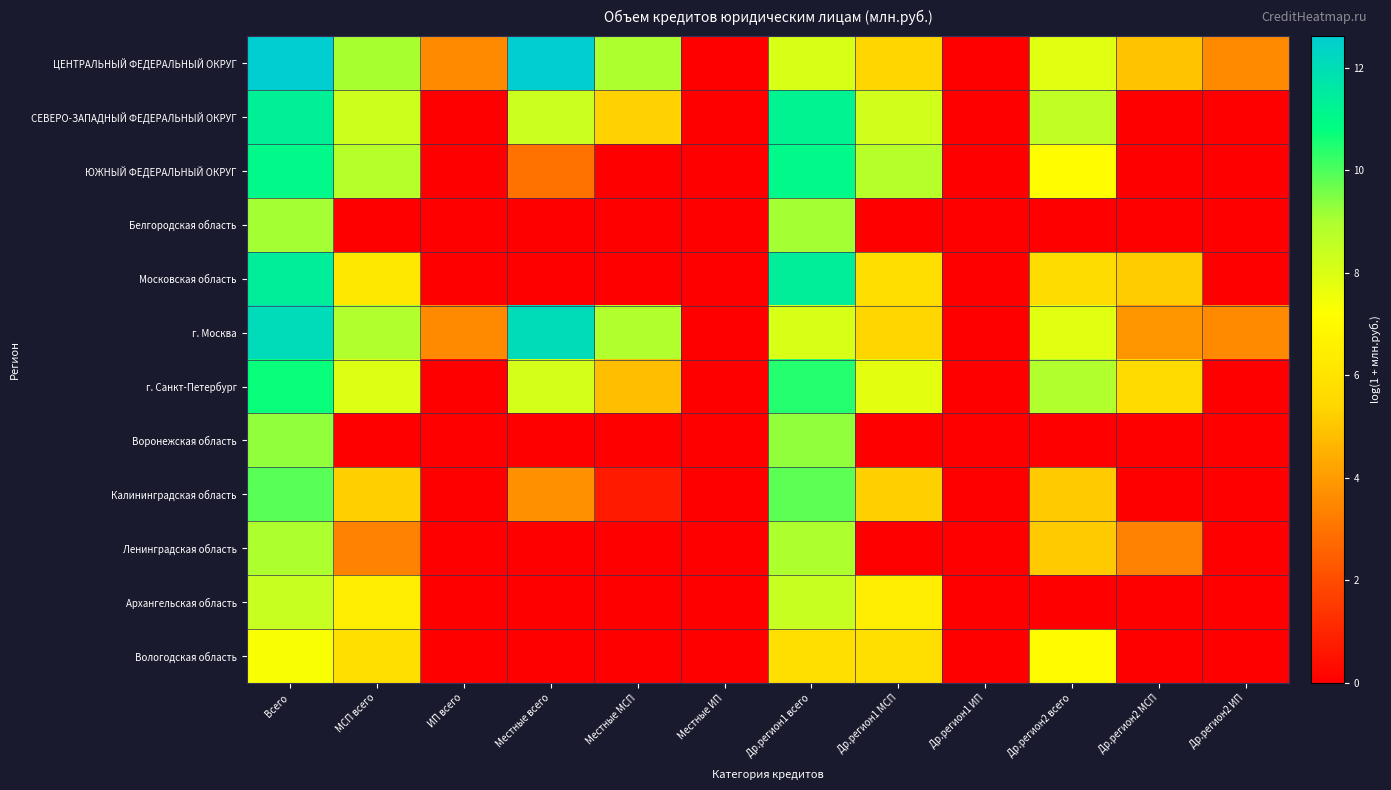

Reading left to right, transcribe all the data shown in this chart.

ЦЕНТРАЛЬНЫЙ ФЕДЕРАЛЬНЫЙ ОКРУГ: Всего=12.6	МСП всего=9.1	ИП всего=3.6	Местные всего=12.6	Местные МСП=9.0	Местные ИП=0.0	Др.регион1 всего=8.1	Др.регион1 МСП=5.4	Др.регион1 ИП=0.0	Др.регион2 всего=7.9	Др.регион2 МСП=4.9	Др.регион2 ИП=3.6
СЕВЕРО-ЗАПАДНЫЙ ФЕДЕРАЛЬНЫЙ ОКРУГ: Всего=11.3	МСП всего=8.3	ИП всего=0.0	Местные всего=8.4	Местные МСП=5.3	Местные ИП=0.0	Др.регион1 всего=11.2	Др.регион1 МСП=8.3	Др.регион1 ИП=0.0	Др.регион2 всего=8.6	Др.регион2 МСП=0.0	Др.регион2 ИП=0.0
ЮЖНЫЙ ФЕДЕРАЛЬНЫЙ ОКРУГ: Всего=11.0	МСП всего=8.8	ИП всего=0.0	Местные всего=3.0	Местные МСП=0.0	Местные ИП=0.0	Др.регион1 всего=11.0	Др.регион1 МСП=8.8	Др.регион1 ИП=0.0	Др.регион2 всего=7.1	Др.регион2 МСП=0.0	Др.регион2 ИП=0.0
Белгородская область: Всего=9.1	МСП всего=0.0	ИП всего=0.0	Местные всего=0.0	Местные МСП=0.0	Местные ИП=0.0	Др.регион1 всего=9.1	Др.регион1 МСП=0.0	Др.регион1 ИП=0.0	Др.регион2 всего=0.0	Др.регион2 МСП=0.0	Др.регион2 ИП=0.0
Московская область: Всего=11.4	МСП всего=6.2	ИП всего=0.0	Местные всего=0.0	Местные МСП=0.0	Местные ИП=0.0	Др.регион1 всего=11.4	Др.регион1 МСП=5.8	Др.регион1 ИП=0.0	Др.регион2 всего=5.6	Др.регион2 МСП=5.2	Др.регион2 ИП=0.0
г. Москва: Всего=12.1	МСП всего=8.9	ИП всего=3.6	Местные всего=12.1	Местные МСП=8.9	Местные ИП=0.0	Др.регион1 всего=8.1	Др.регион1 МСП=5.4	Др.регион1 ИП=0.0	Др.регион2 всего=7.8	Др.регион2 МСП=3.9	Др.регион2 ИП=3.6
г. Санкт-Петербург: Всего=10.7	МСП всего=7.9	ИП всего=0.0	Местные всего=8.2	Местные МСП=4.9	Местные ИП=0.0	Др.регион1 всего=10.4	Др.регион1 МСП=7.8	Др.регион1 ИП=0.0	Др.регион2 всего=8.9	Др.регион2 МСП=5.6	Др.регион2 ИП=0.0
Воронежская область: Всего=9.3	МСП всего=0.0	ИП всего=0.0	Местные всего=0.0	Местные МСП=0.0	Местные ИП=0.0	Др.регион1 всего=9.3	Др.регион1 МСП=0.0	Др.регион1 ИП=0.0	Др.регион2 всего=0.0	Др.регион2 МСП=0.0	Др.регион2 ИП=0.0
Калининградская область: Всего=9.9	МСП всего=5.2	ИП всего=0.0	Местные всего=3.7	Местные МСП=0.7	Местные ИП=0.0	Др.регион1 всего=9.8	Др.регион1 МСП=5.2	Др.регион1 ИП=0.0	Др.регион2 всего=5.1	Др.регион2 МСП=0.0	Др.регион2 ИП=0.0
Ленинградская область: Всего=9.0	МСП всего=3.4	ИП всего=0.0	Местные всего=0.0	Местные МСП=0.0	Местные ИП=0.0	Др.регион1 всего=9.0	Др.регион1 МСП=0.0	Др.регион1 ИП=0.0	Др.регион2 всего=5.1	Др.регион2 МСП=3.4	Др.регион2 ИП=0.0
Архангельская область: Всего=8.4	МСП всего=6.5	ИП всего=0.0	Местные всего=0.0	Местные МСП=0.0	Местные ИП=0.0	Др.регион1 всего=8.4	Др.регион1 МСП=6.5	Др.регион1 ИП=0.0	Др.регион2 всего=0.0	Др.регион2 МСП=0.0	Др.регион2 ИП=0.0
Вологодская область: Всего=7.3	МСП всего=5.8	ИП всего=0.0	Местные всего=0.0	Местные МСП=0.0	Местные ИП=0.0	Др.регион1 всего=5.8	Др.регион1 МСП=5.8	Др.регион1 ИП=0.0	Др.регион2 всего=7.1	Др.регион2 МСП=0.0	Др.регион2 ИП=0.0